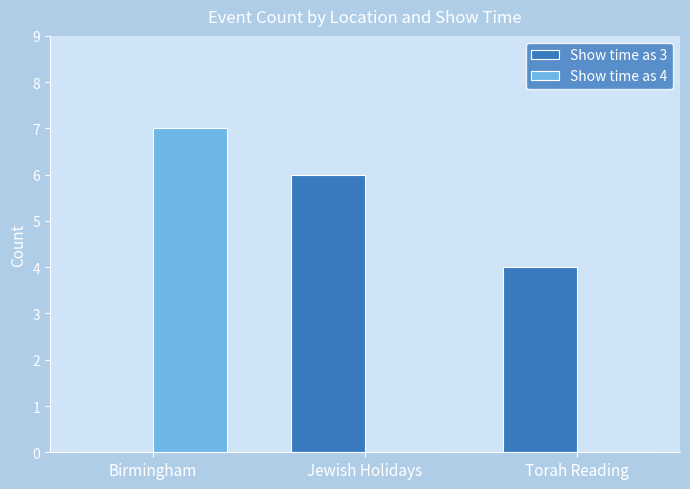

What is the average value of the Show time as 3 series?

3